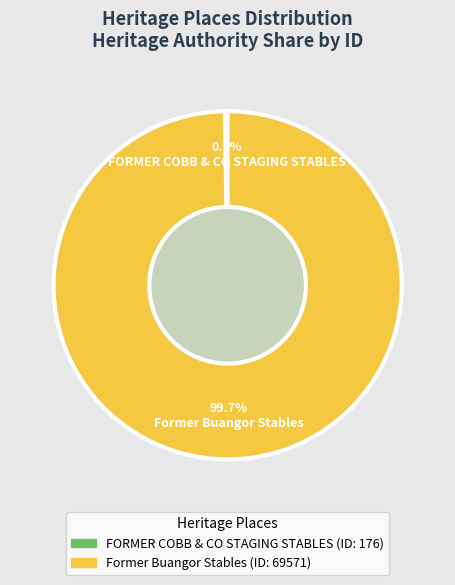

What percentage is NOT represented by Former Buangor Stables?

0.3%